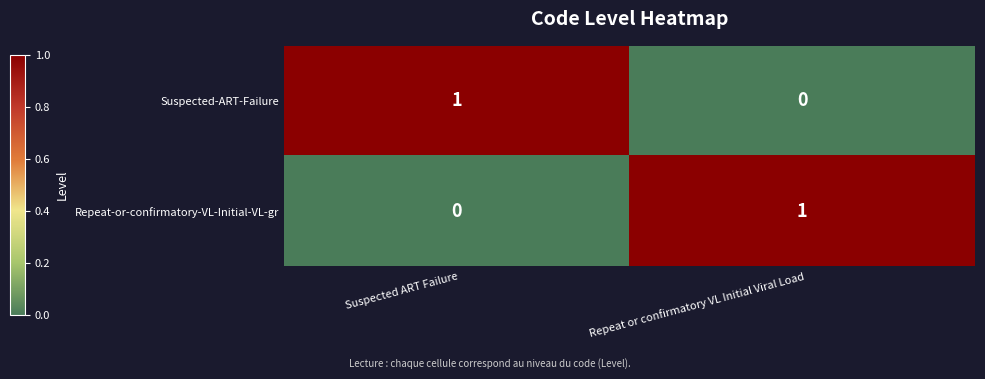

At Repeat or confirmatory VL Initial Viral Load, list the series in order from smallest to largest.

Suspected-ART-Failure, Repeat-or-confirmatory-VL-Initial-VL-gr